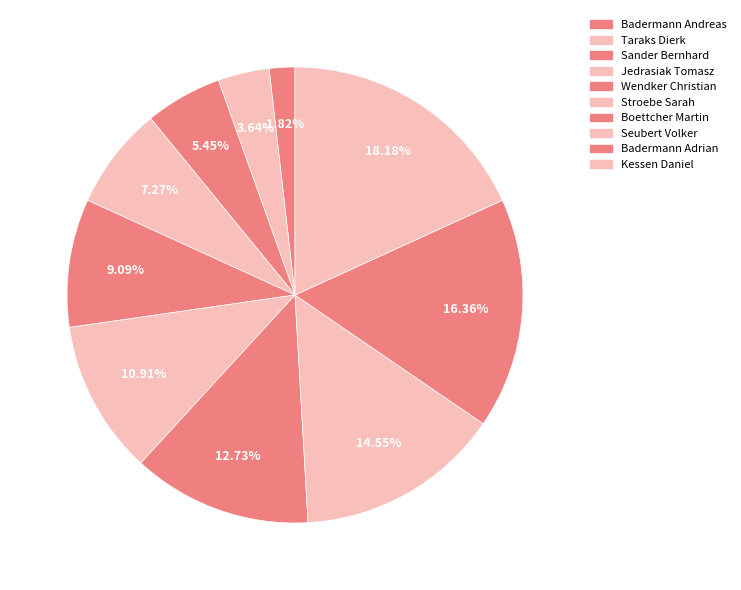

The Boettcher Martin slice represents 13% of the pie. True or false?

True